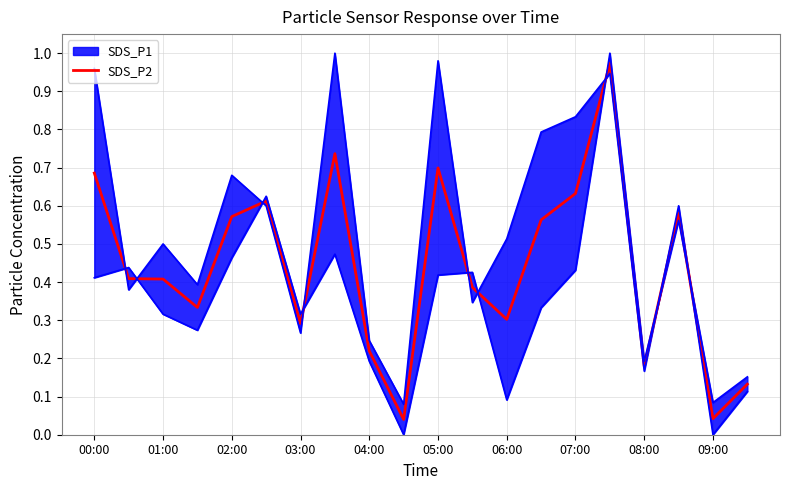

How many lines are shown in the chart?

1